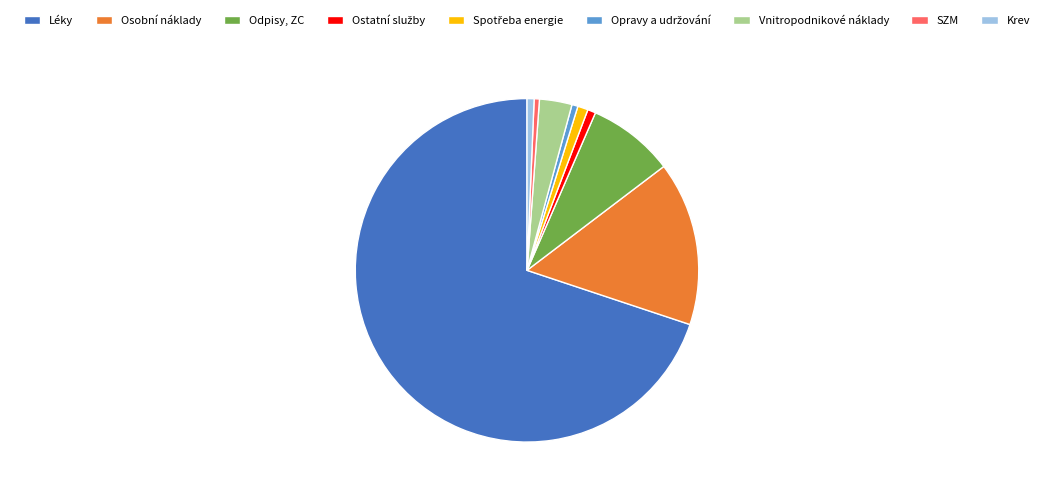

Does Léky represent more than half of the total?

Yes